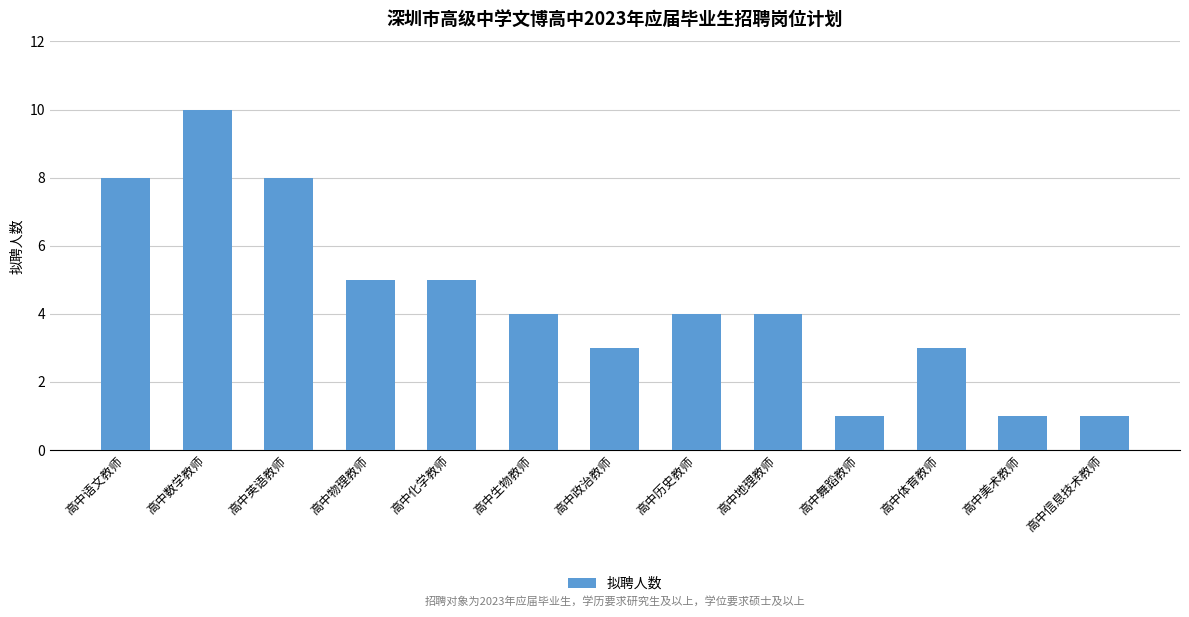

True or false: the data shows 5 at 高中物理教师.

True